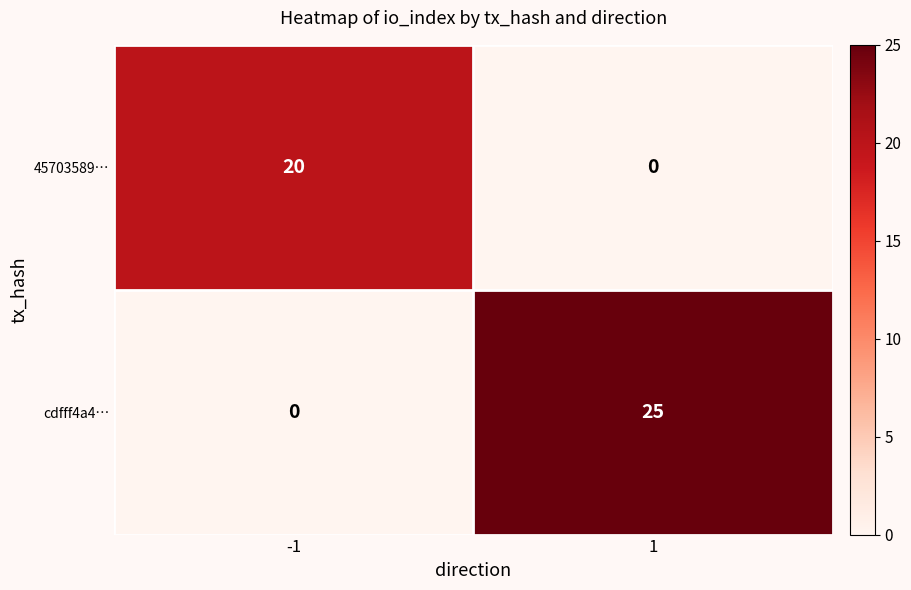

What is the total value across all series at -1?

20